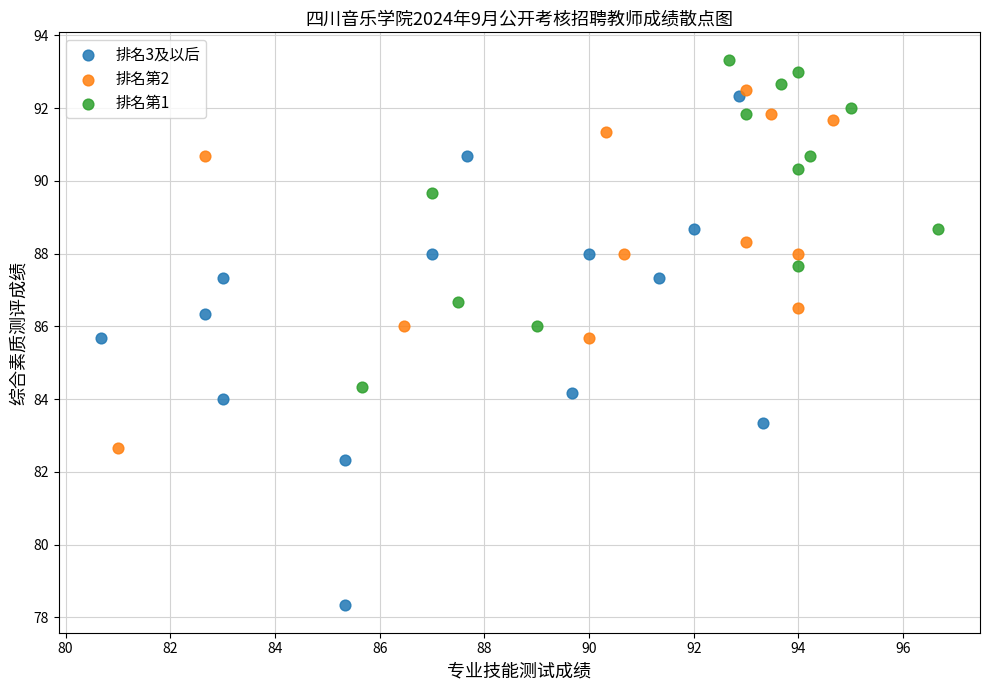

Which series contains the highest Y value?

排名第1